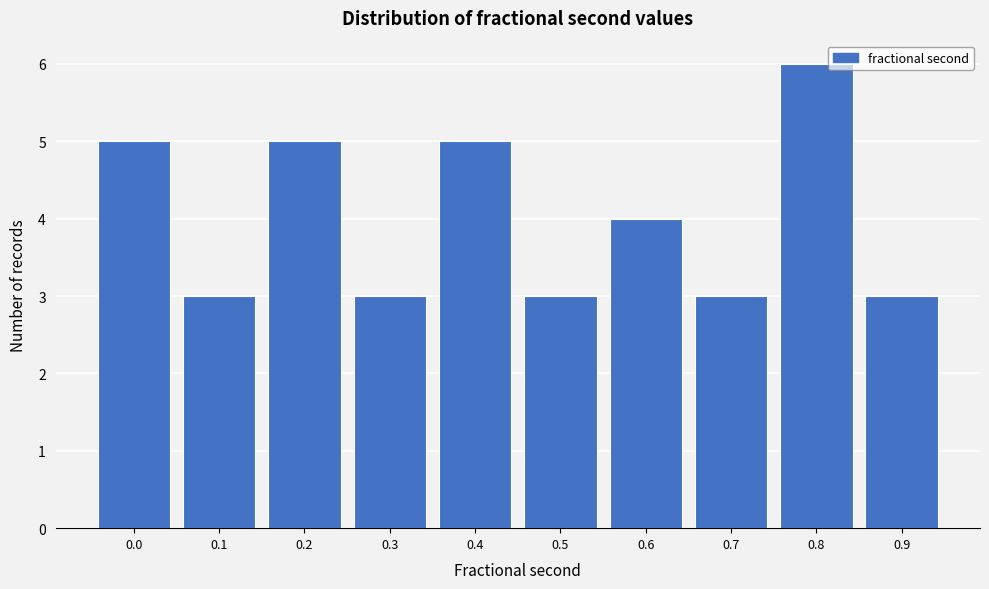

Reading left to right, list all the values displayed in this chart.

0.0=5	0.1=3	0.2=5	0.3=3	0.4=5	0.5=3	0.6=4	0.7=3	0.8=6	0.9=3